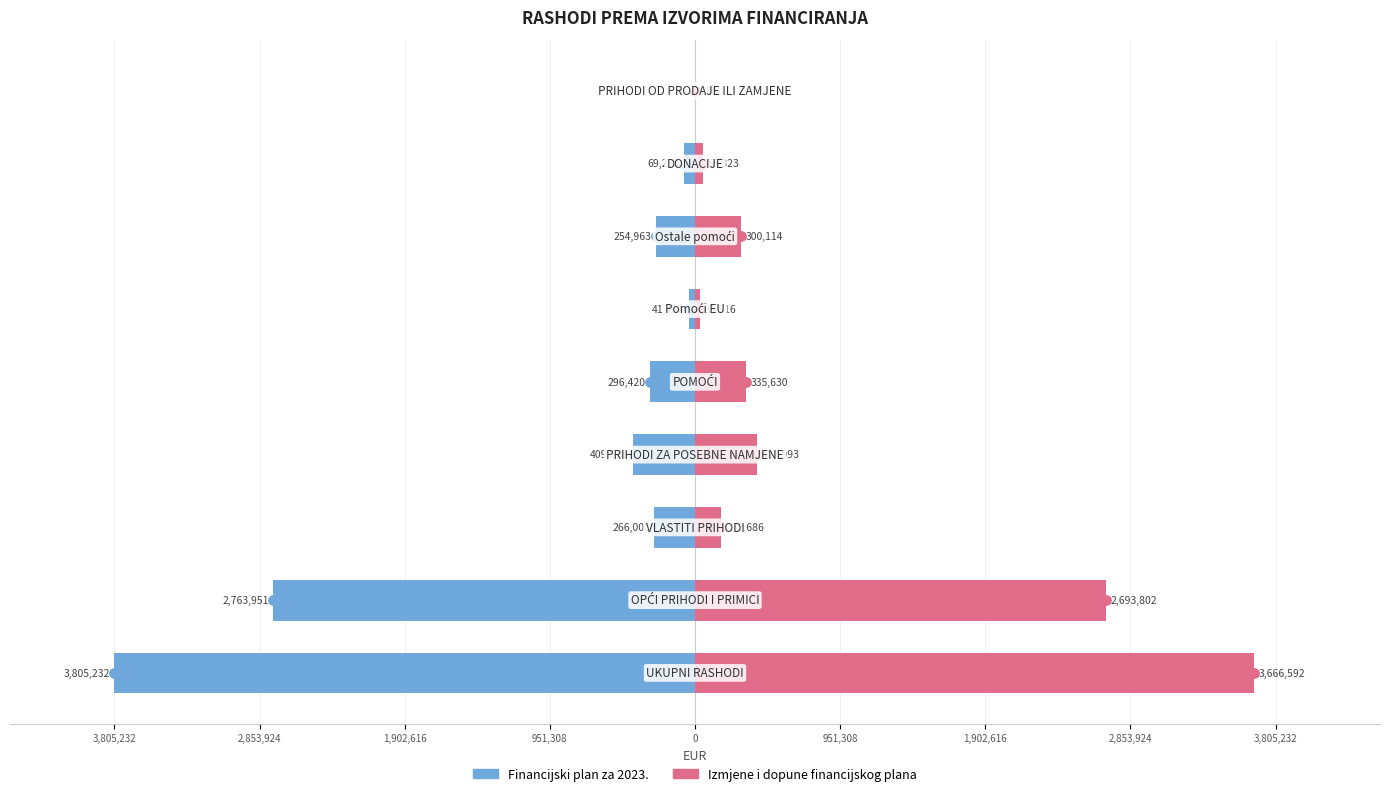

Which series changed the most between 1,902,616 and 3,805,232?

Financijski plan za 2023.